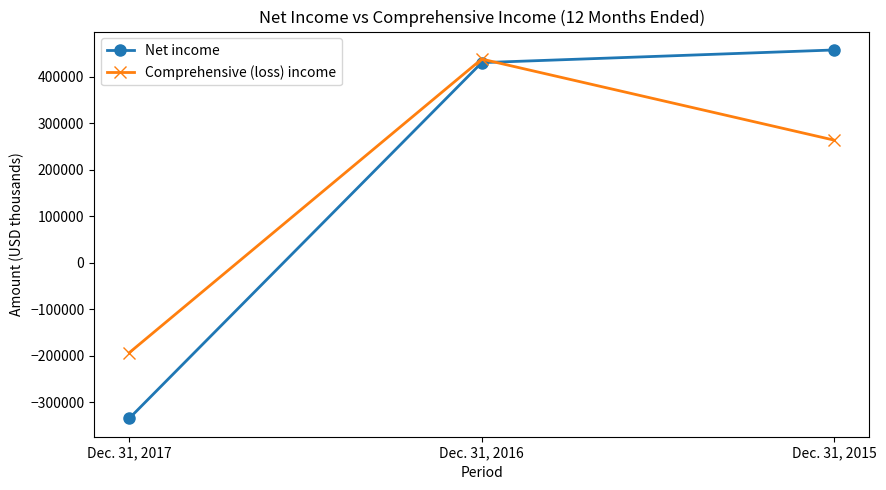

Which category has the lowest value in the Comprehensive (loss) income series?

Dec. 31, 2017